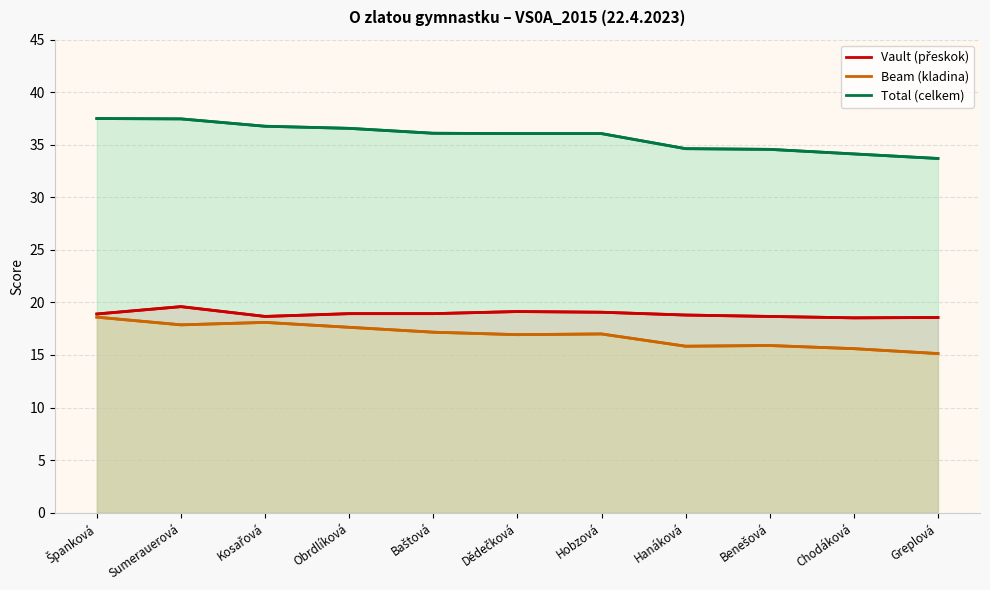

What is the value of the Total (celkem) point at the 6th from the left?

36.1